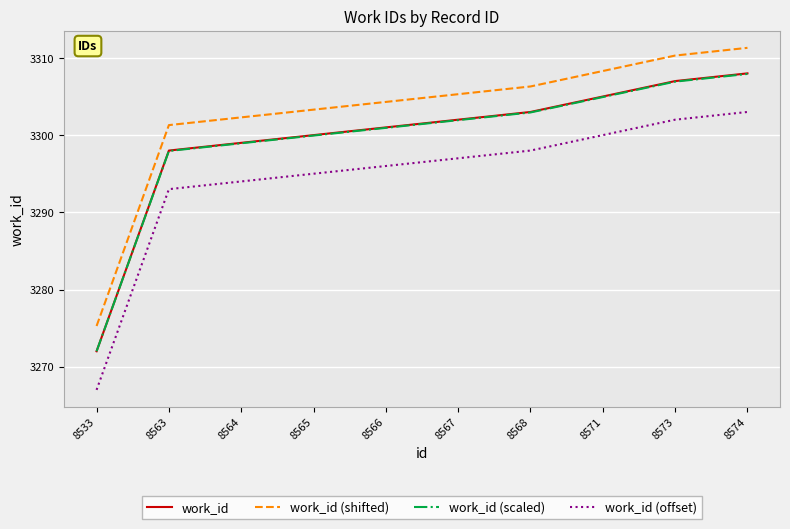

Reading left to right, transcribe all the data shown in this chart.

work_id: 3272.0	3298.0	3299.0	3300.0	3301.0	3302.0	3303.0	3305.0	3307.0	3308.0
work_id (shifted): 3275.3	3301.3	3302.3	3303.3	3304.3	3305.3	3306.3	3308.3	3310.3	3311.3
work_id (scaled): 3272.0	3297.9	3298.9	3299.9	3300.9	3301.9	3302.9	3304.9	3306.9	3307.9
work_id (offset): 3267.0	3293.0	3294.0	3295.0	3296.0	3297.0	3298.0	3300.0	3302.0	3303.0